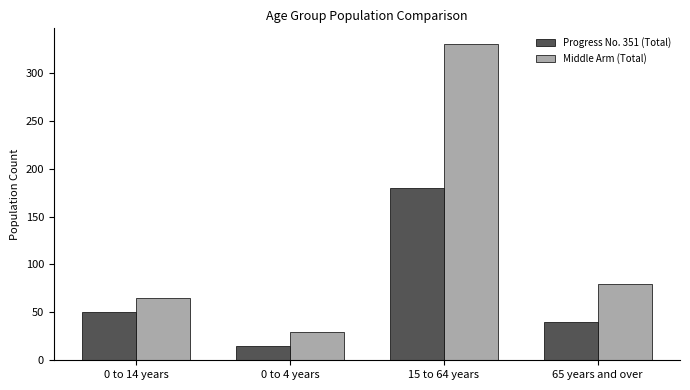

True or false: Middle Arm (Total) has a value of 330 at 15 to 64 years.

True